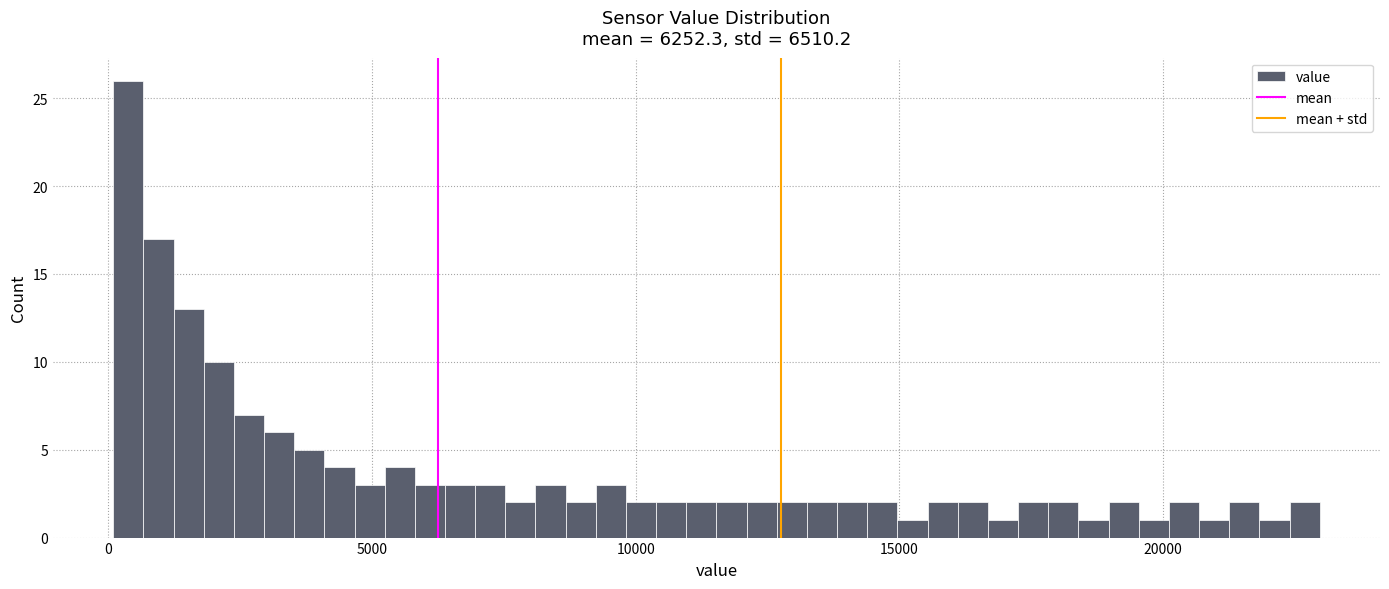

Around what value on the x-axis is the tallest bar? Give the approximate position of its centre, as read against the axis.

500